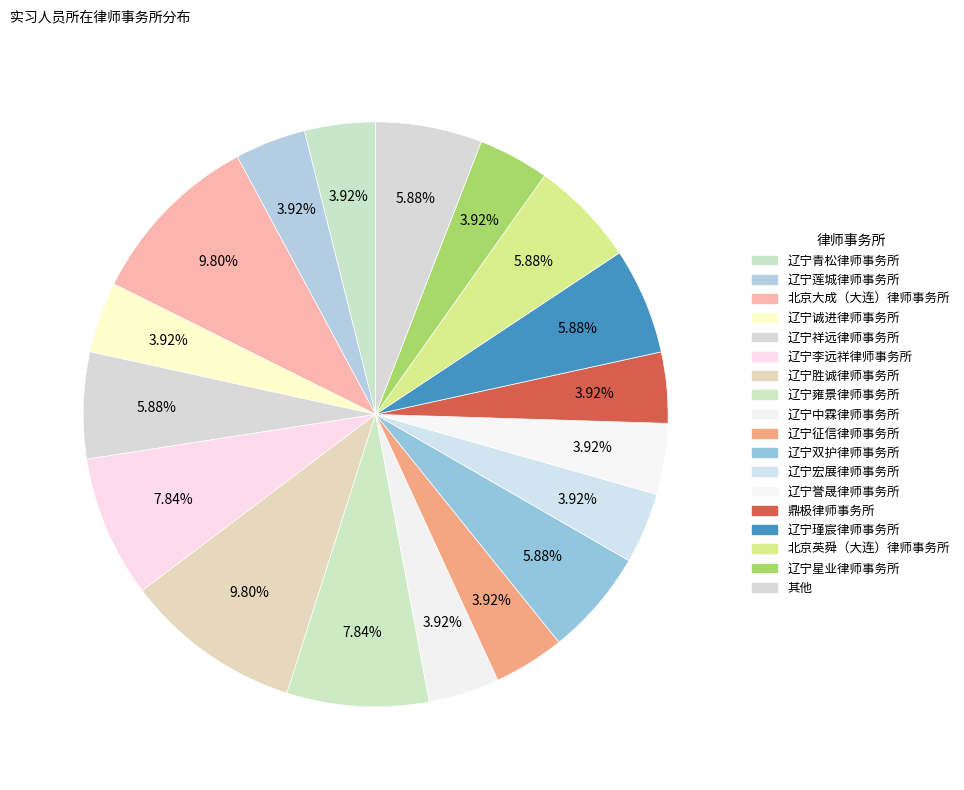

Count the number of slices in the pie.

18